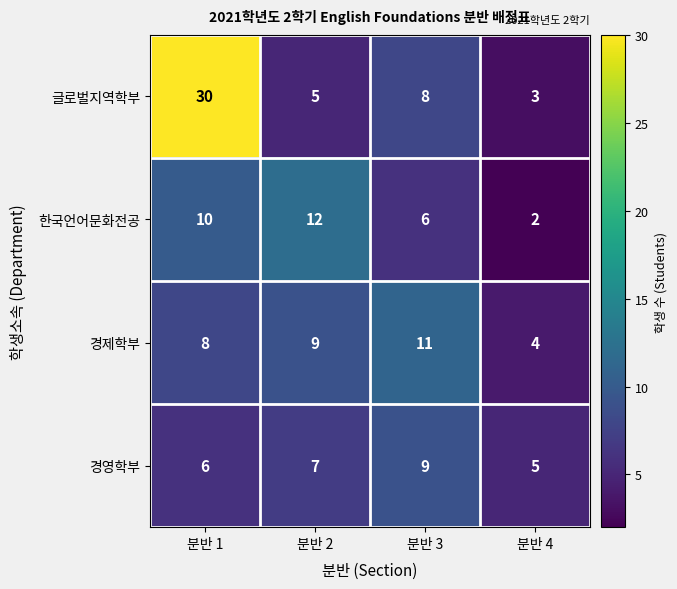

Reading right to left, extract all data points from this chart.

글로벌지역학부: 3	8	5	30
한국언어문화전공: 2	6	12	10
경제학부: 4	11	9	8
경영학부: 5	9	7	6